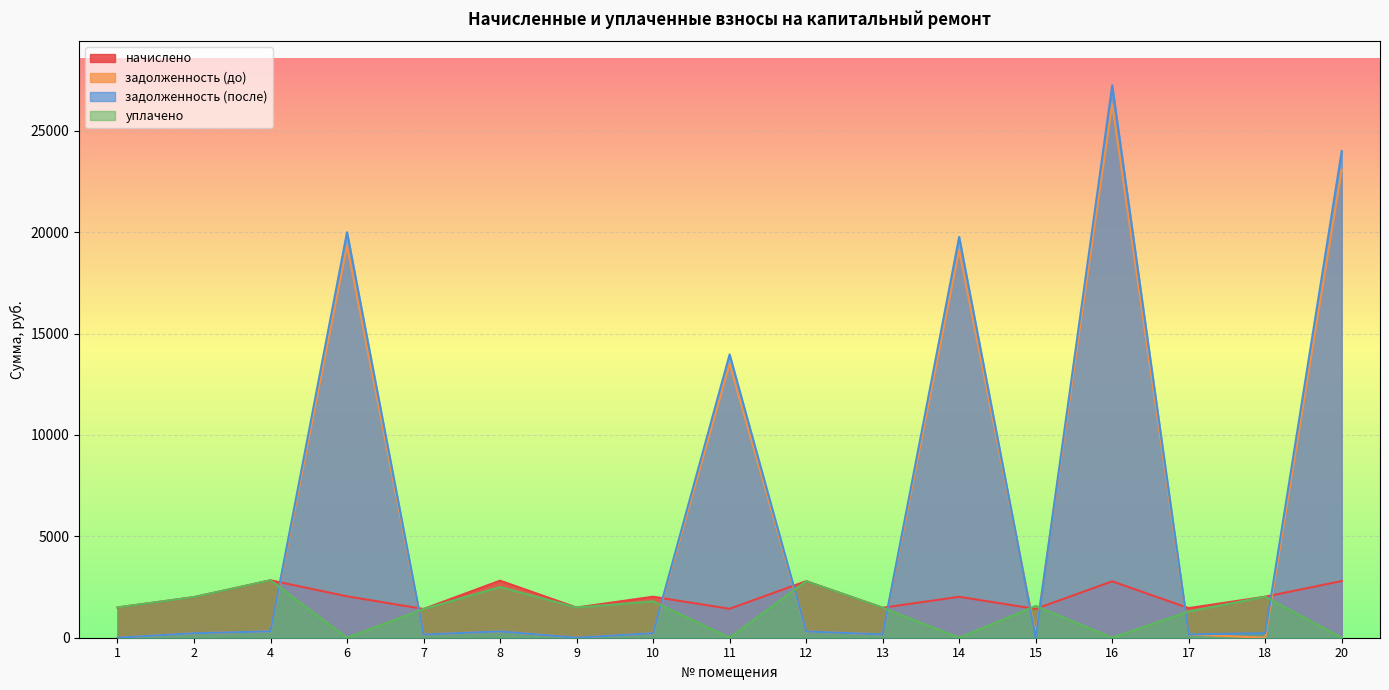

Does the chart display data point markers on the line(s)?

No